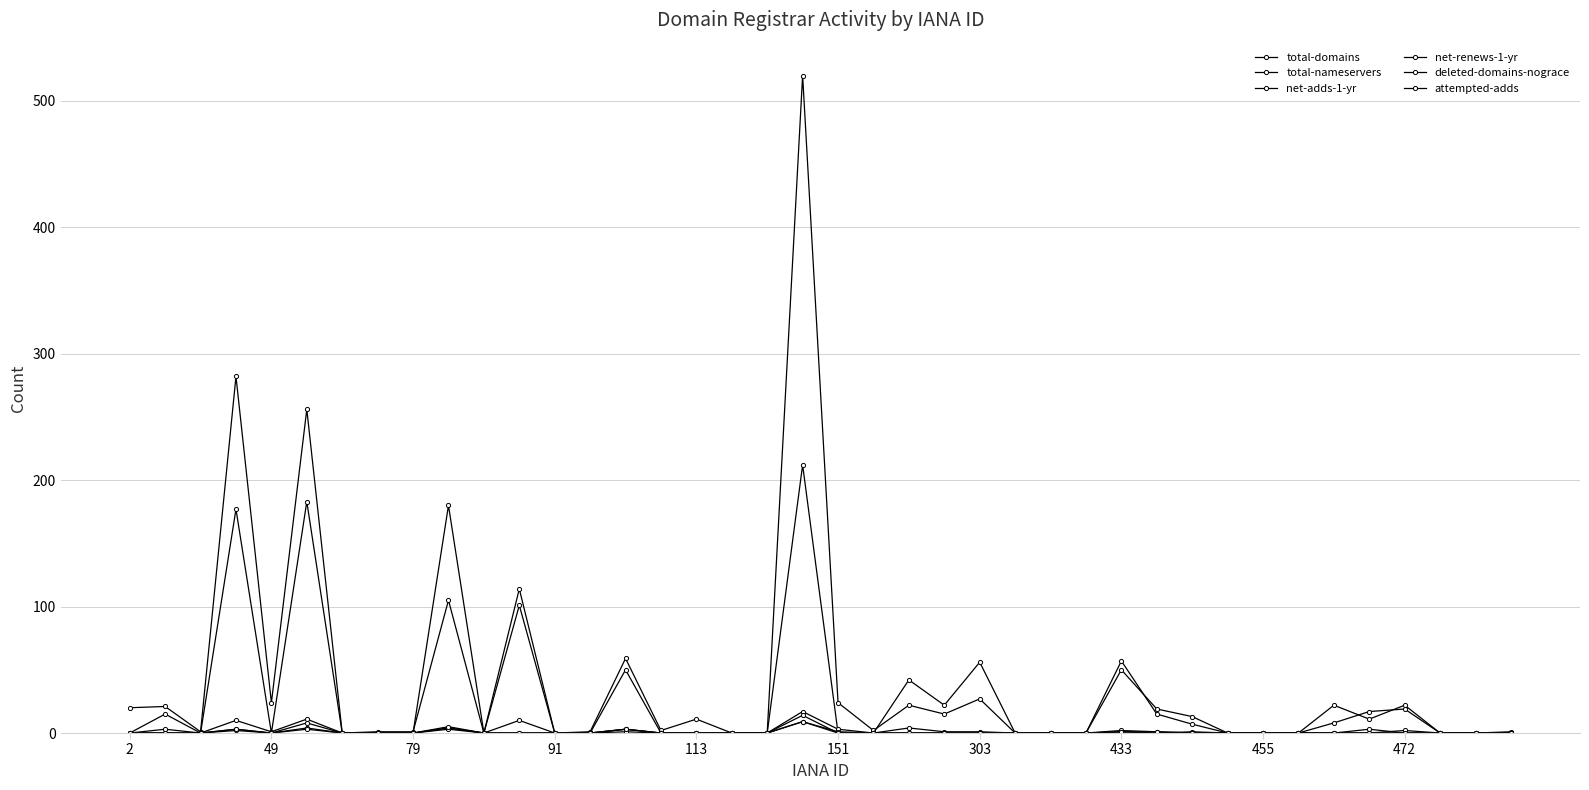

What is the value of the total-domains point at the 14th from the left?

1